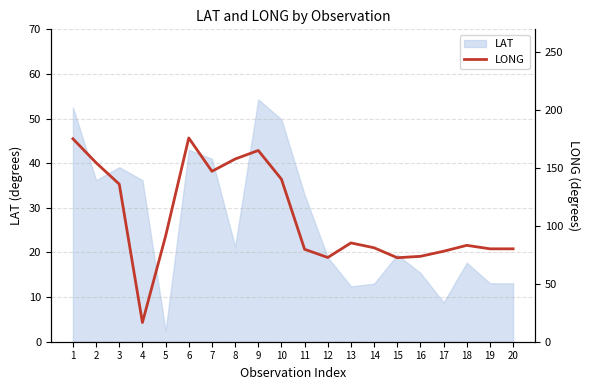

What is the sum of all values?

2149.1